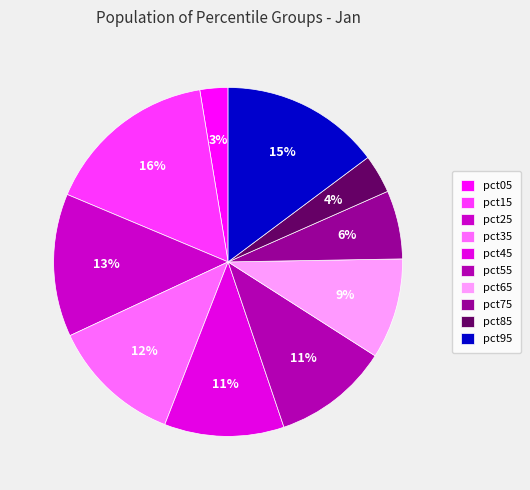

Between pct65 and pct95, which is larger?

pct95